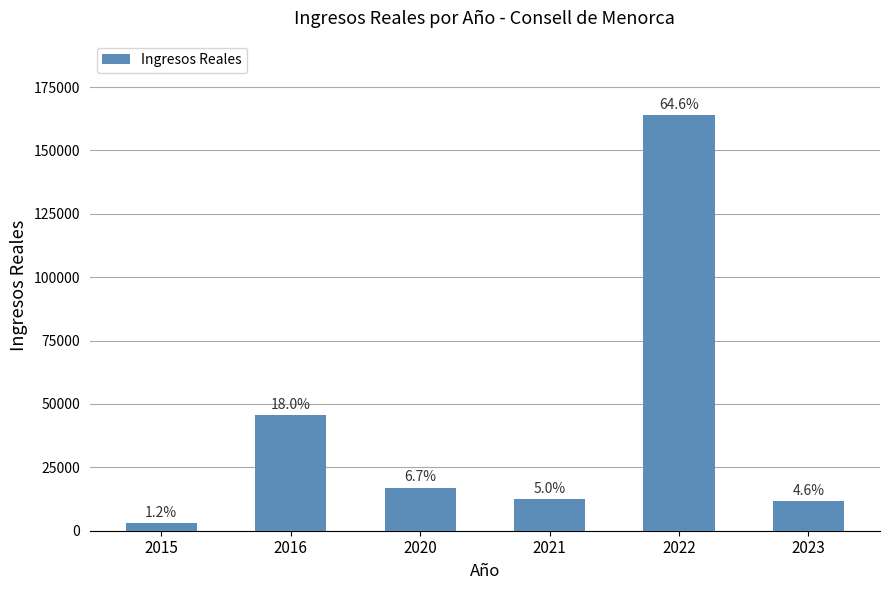

Does the chart contain any negative values?

No